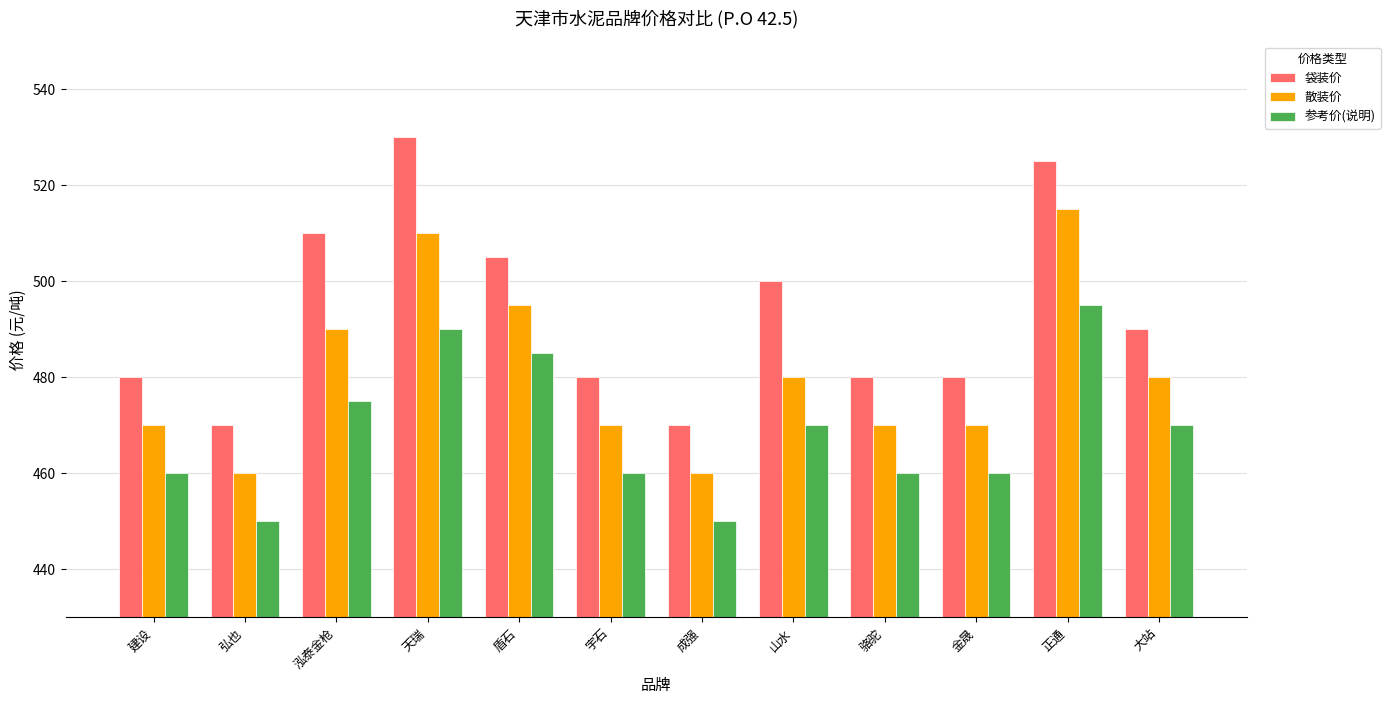

What is the label of the 2nd bar from the right?

正通